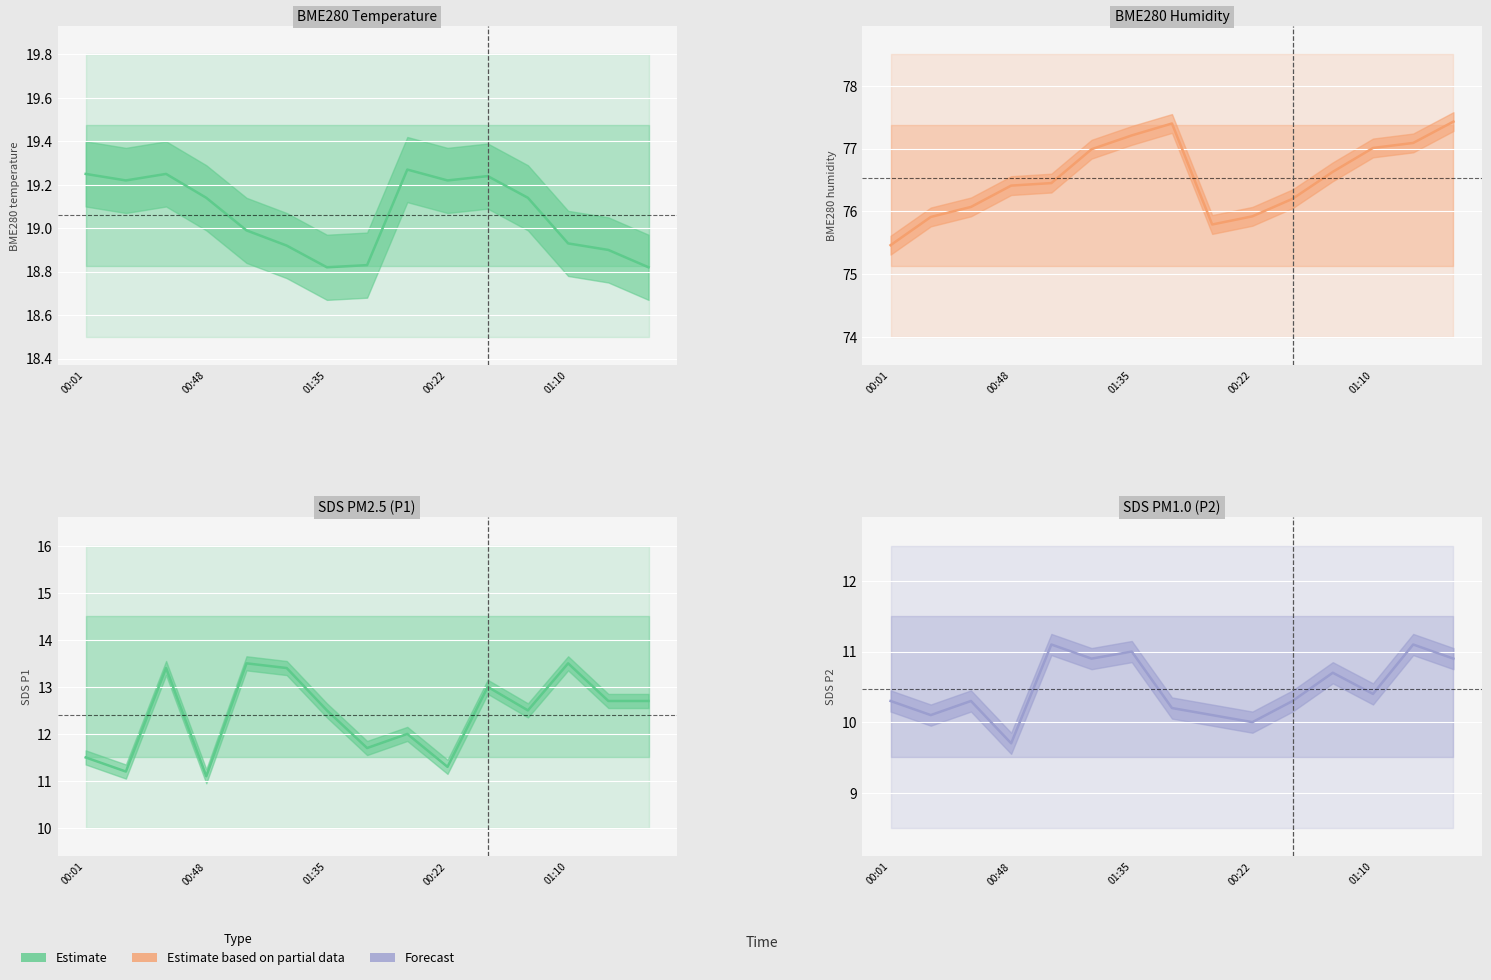

Which series has the largest total across all categories?

BME280_humidity